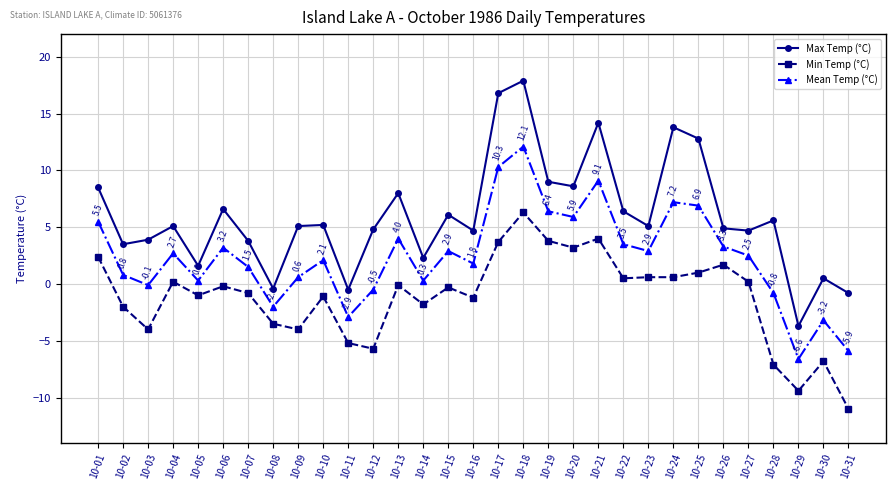

Does the chart have visible grid lines?

Yes